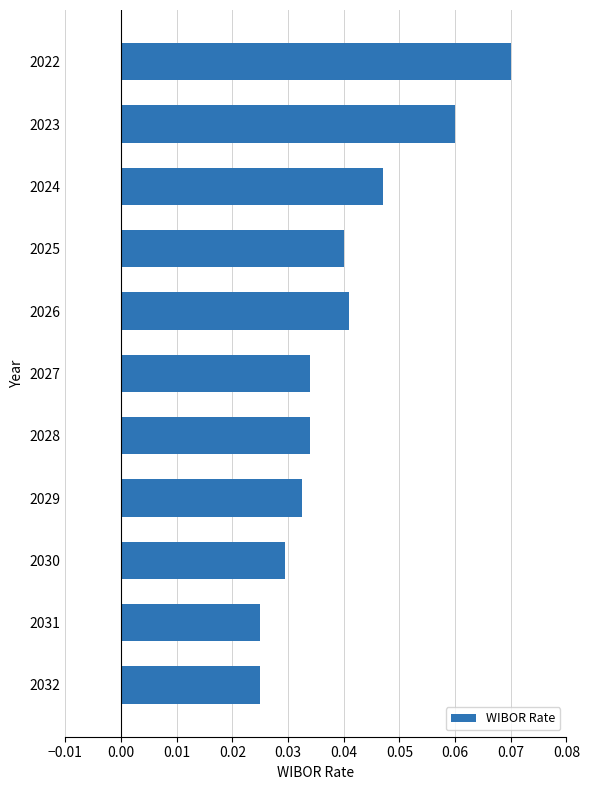

What is the sum of all values?

0.4